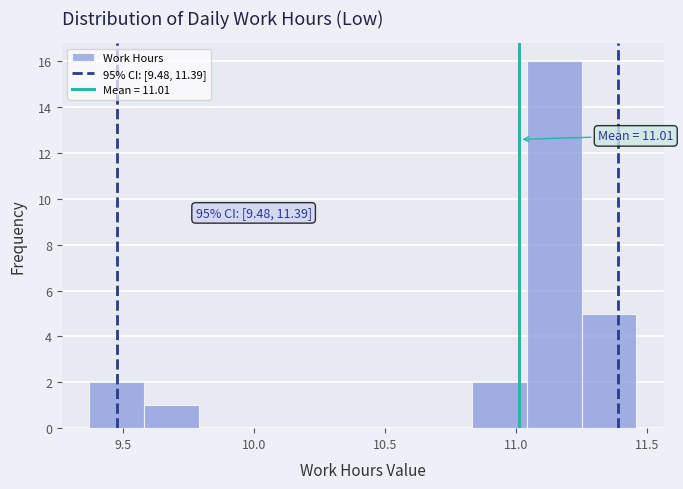

Which range on the x-axis has the tallest bar?

11.05 to 11.25